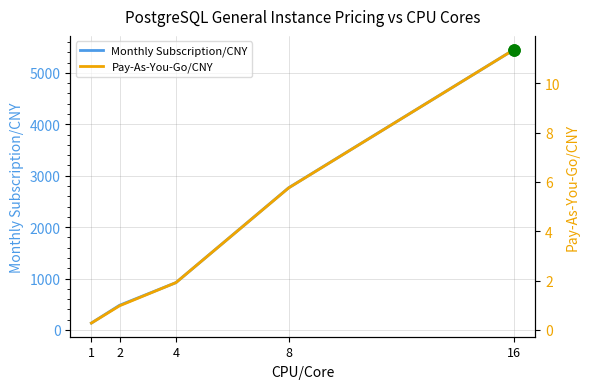

Which has a higher value, 4 or 1?

4